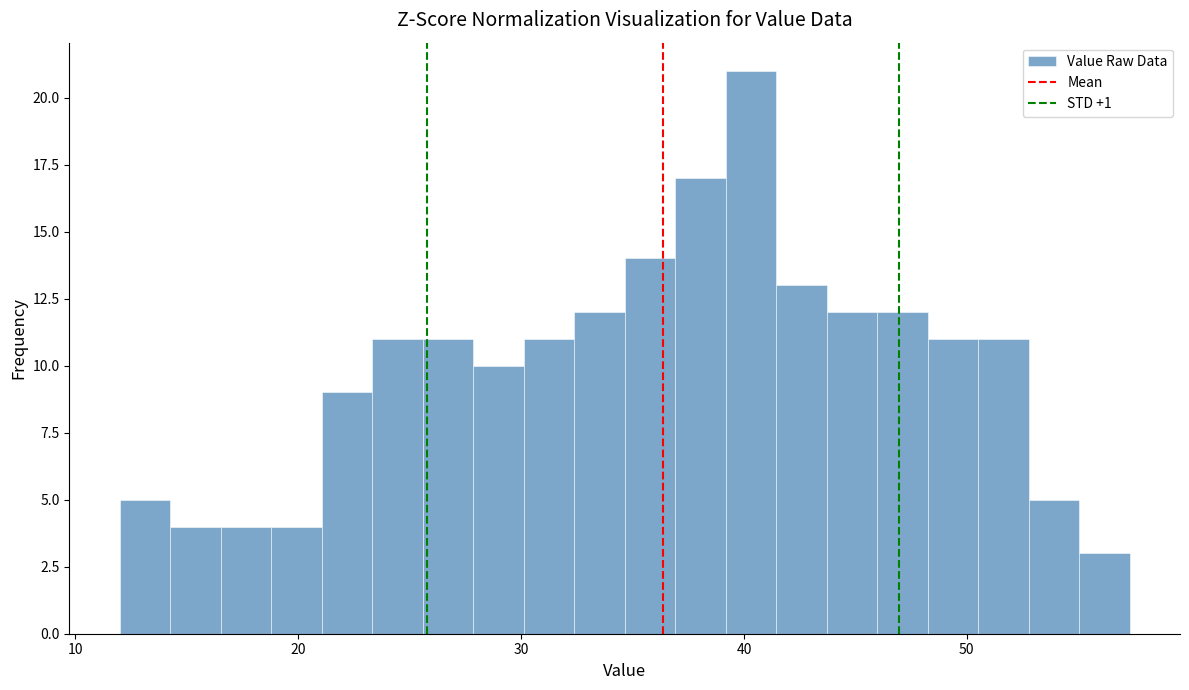

Around what value on the x-axis is the tallest bar? Give the approximate position of its centre, as read against the axis.

40